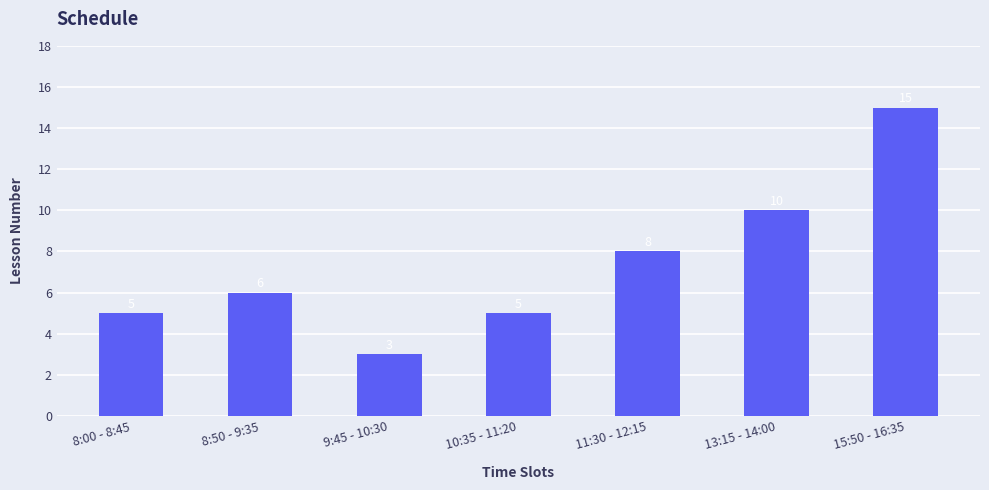

Approximately how many times larger is the value at 15:50 - 16:35 compared to 8:50 - 9:35?

2.5